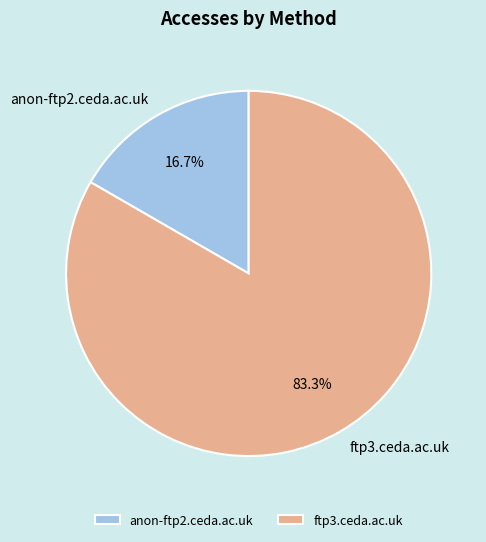

How many segments does this pie chart have?

2